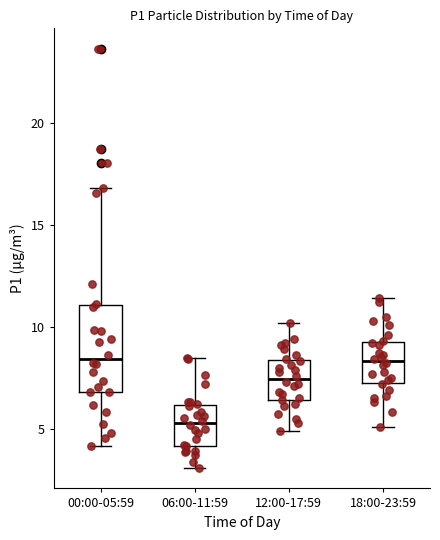

Reading left to right, read every box against the y-axis: the position of its median line, the range the box covers, and the ends of its whiskers. The values are not printed on the chart, so give them approximately, as read against the axis.

00:00-05:59: median 8.5, box 7.0 to 11.0, whiskers 4.0 to 17.0
06:00-11:59: median 5.5, box 4.0 to 6.0, whiskers 3.0 to 8.5
12:00-17:59: median 7.5, box 6.5 to 8.5, whiskers 5.0 to 10.0
18:00-23:59: median 8.5, box 7.5 to 9.5, whiskers 5.0 to 11.5